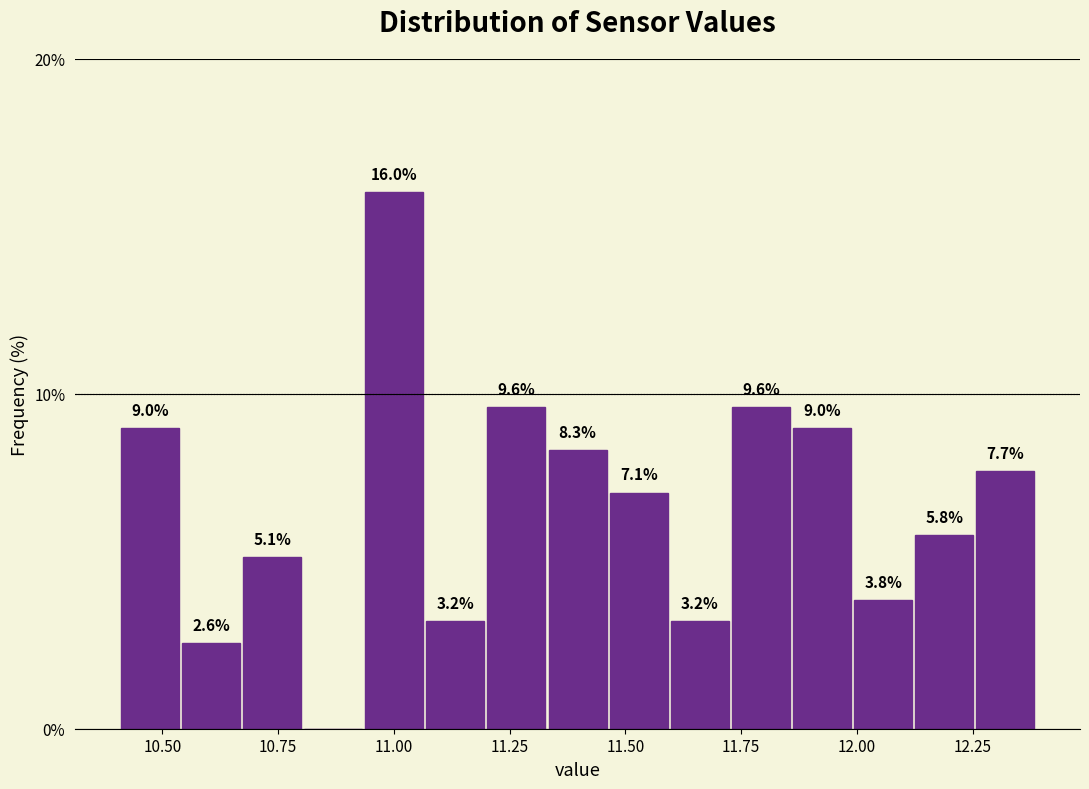

Around what value on the x-axis is the tallest bar? Give the approximate position of its centre, as read against the axis.

11.00